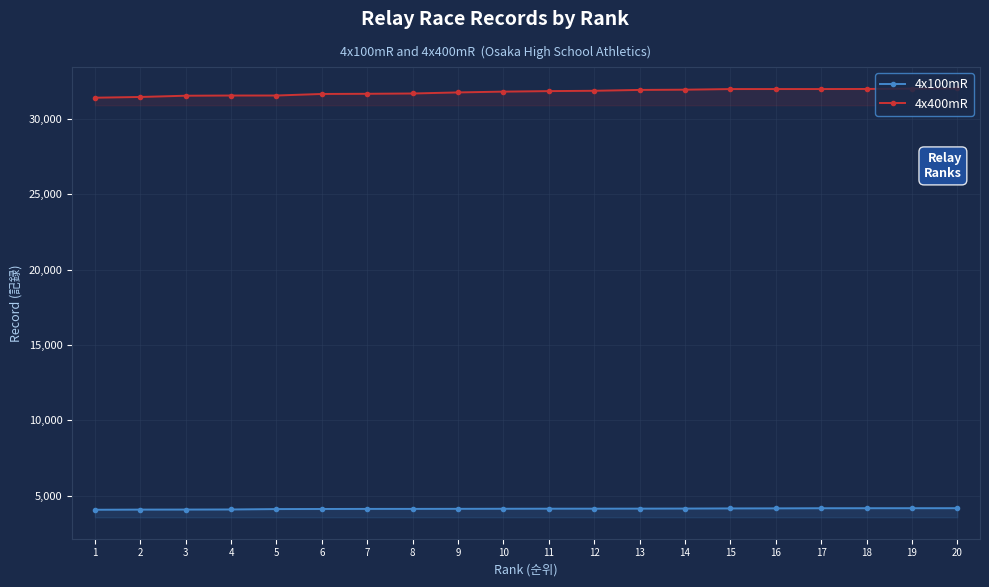

What is the approximate value of 4x400mR at 19, to the nearest 50?

32000